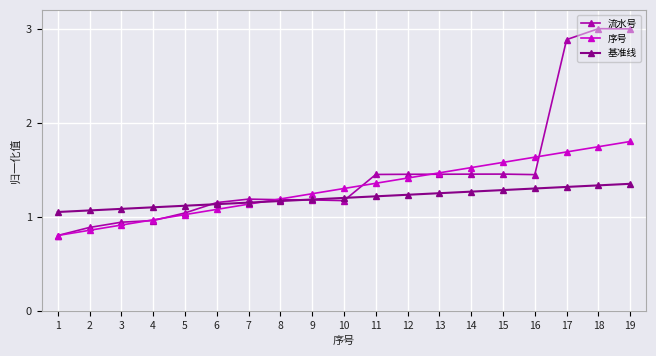

Rank the series by their maximum value, from highest to lowest.

流水号, 序号, 基准线